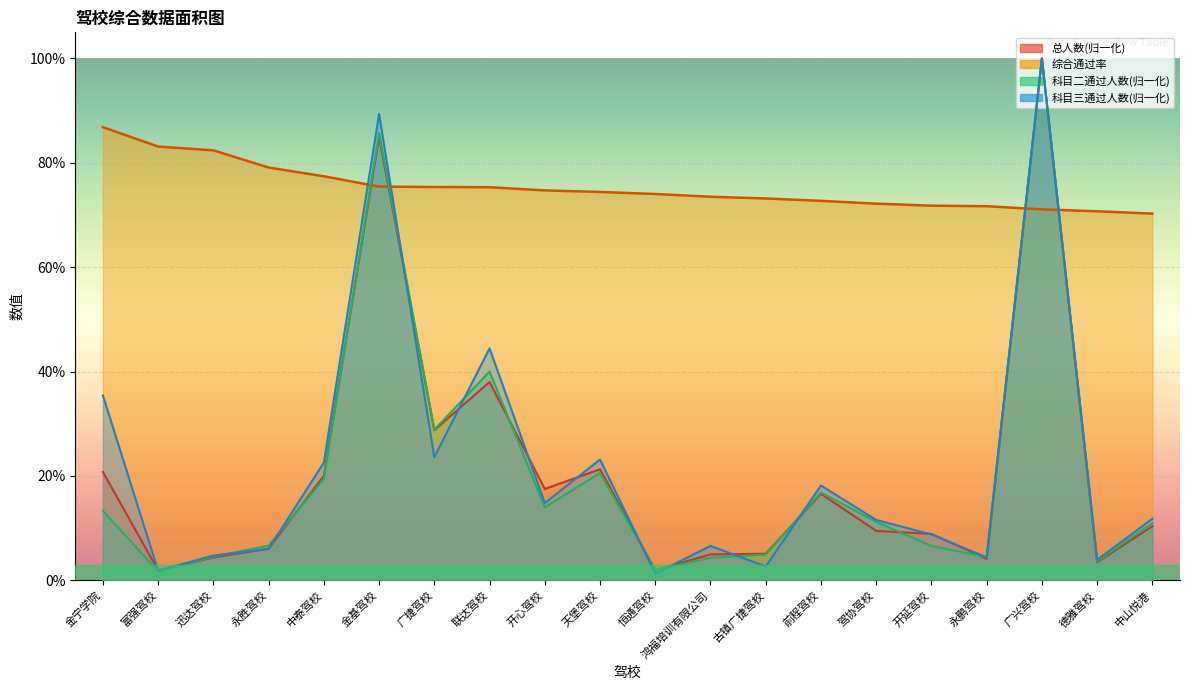

Where is 科目二通过人数 nearest to the value 0?

富强驾校